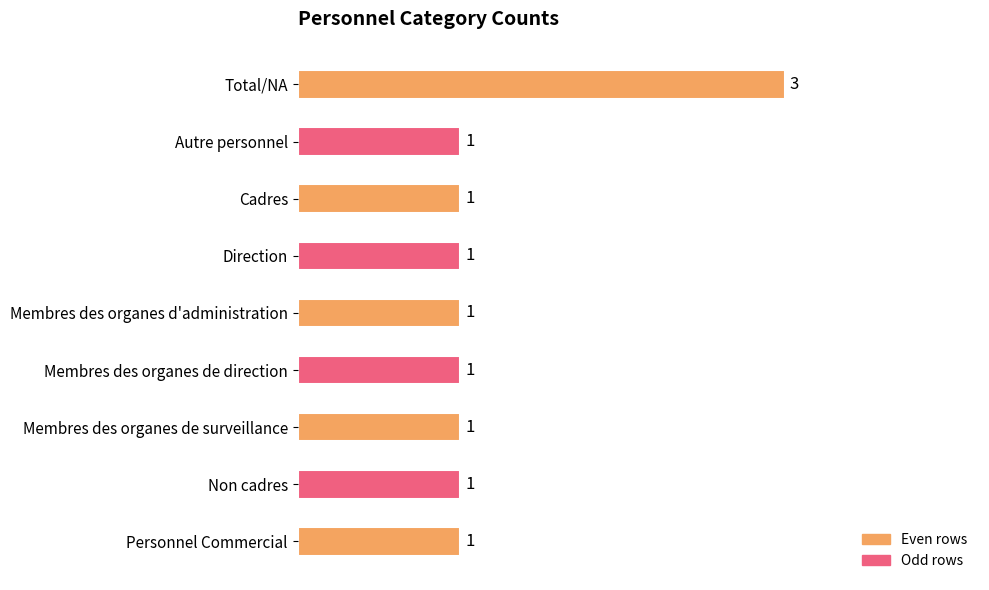

Reading top to bottom, list all the values displayed in this chart.

3	1	1	1	1	1	1	1	1